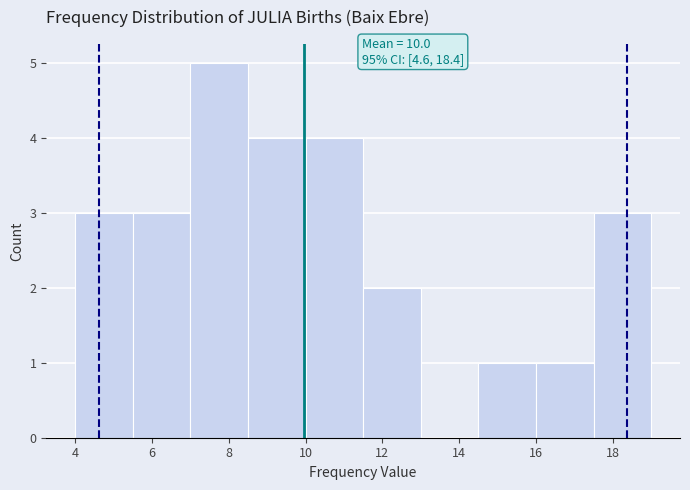

Over which range of the x-axis is the bar tallest?

7.0 to 8.5